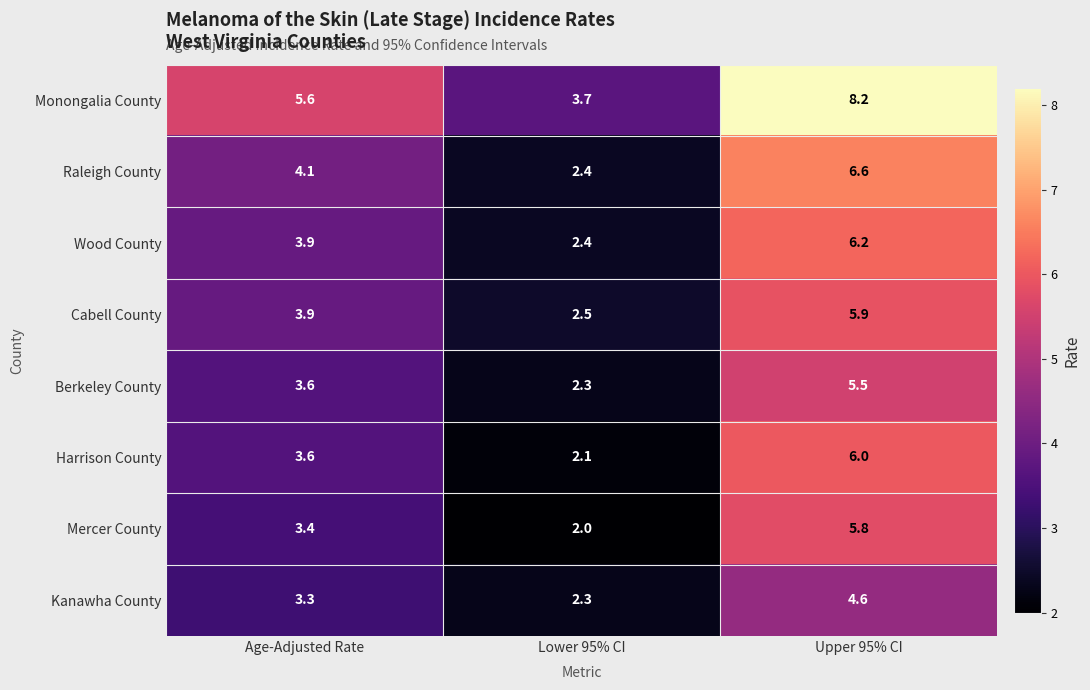

Which label corresponds to the smallest value in the chart?

Lower 95% CI